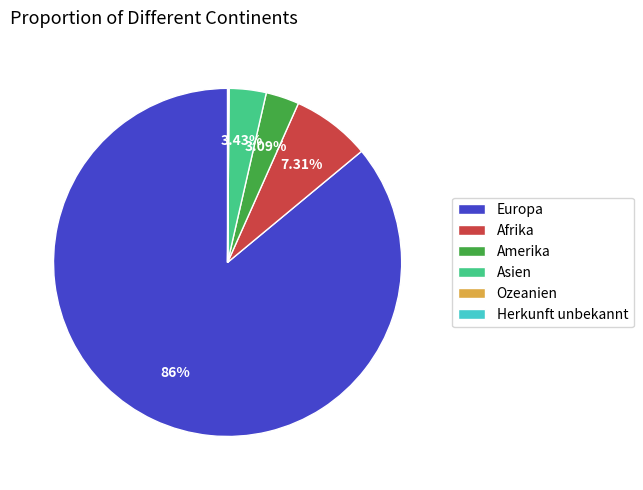

Combined, do Afrika and Europa account for over 50%?

Yes